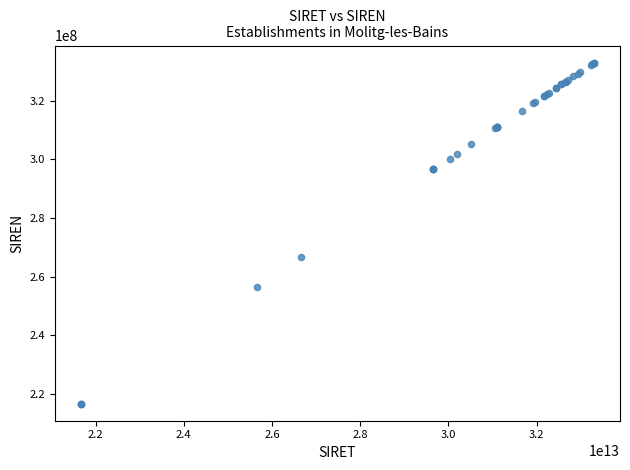

What Y value in the scatter plot is closest to 274841101?

266601210